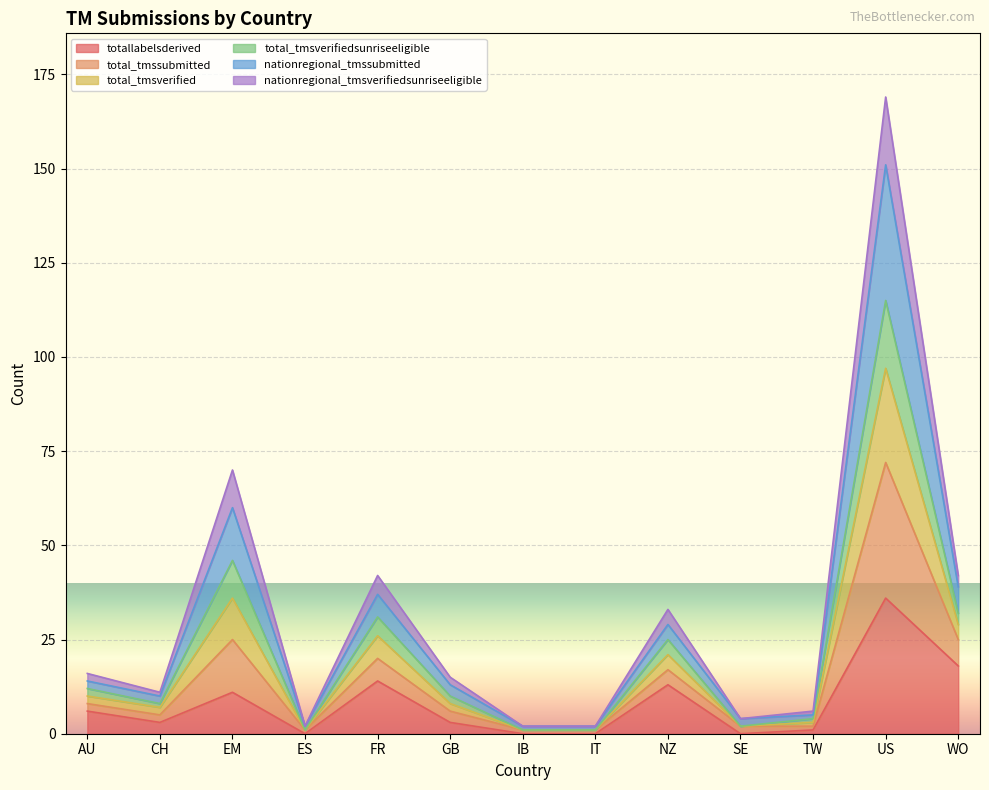

Does the chart display data point markers on the line(s)?

No